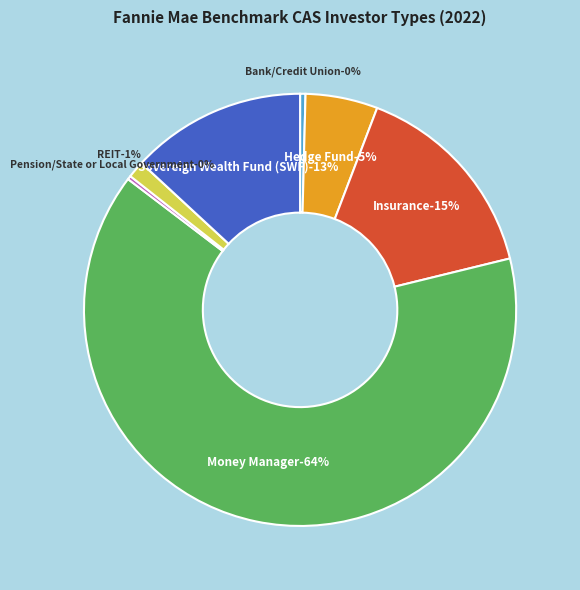

Does Money Manager account for over 50% of the chart?

Yes